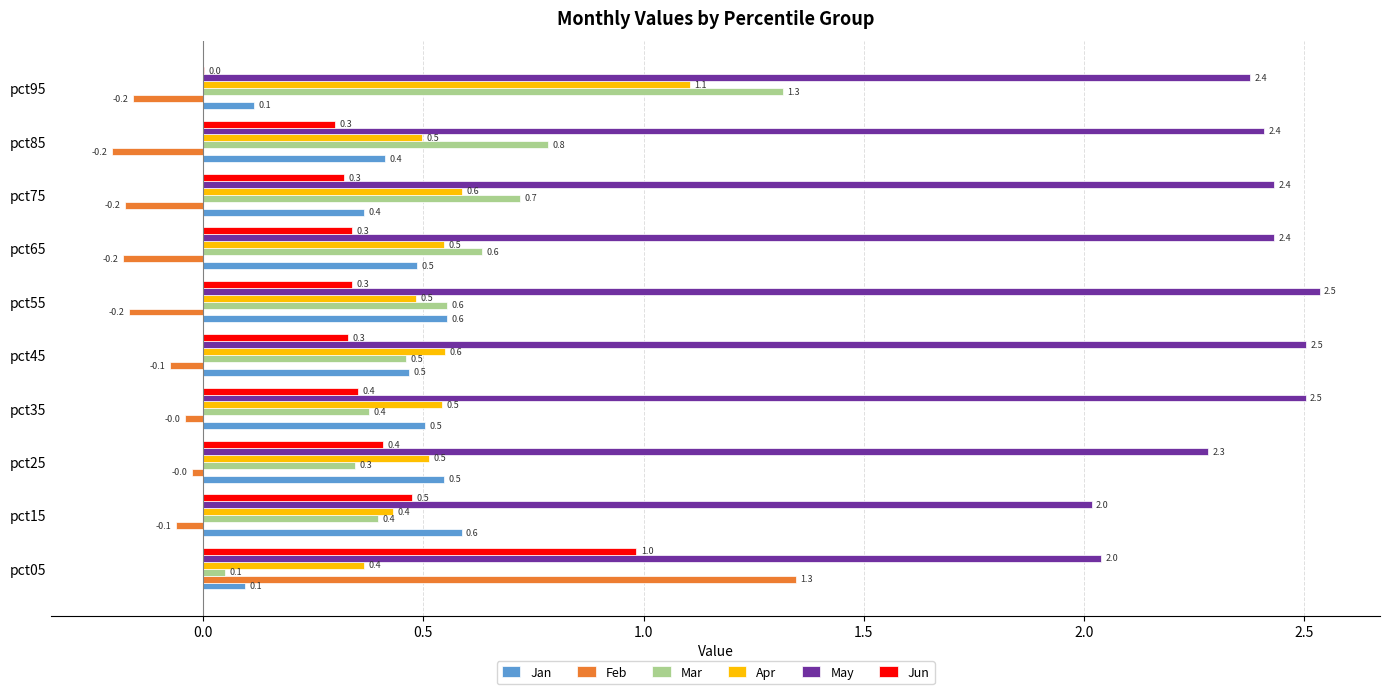

What is the highest value of the May series?

2.5